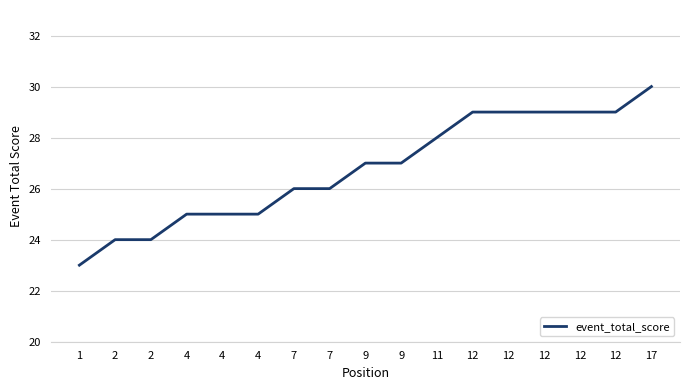

The value at 17 is 30. True or false?

True